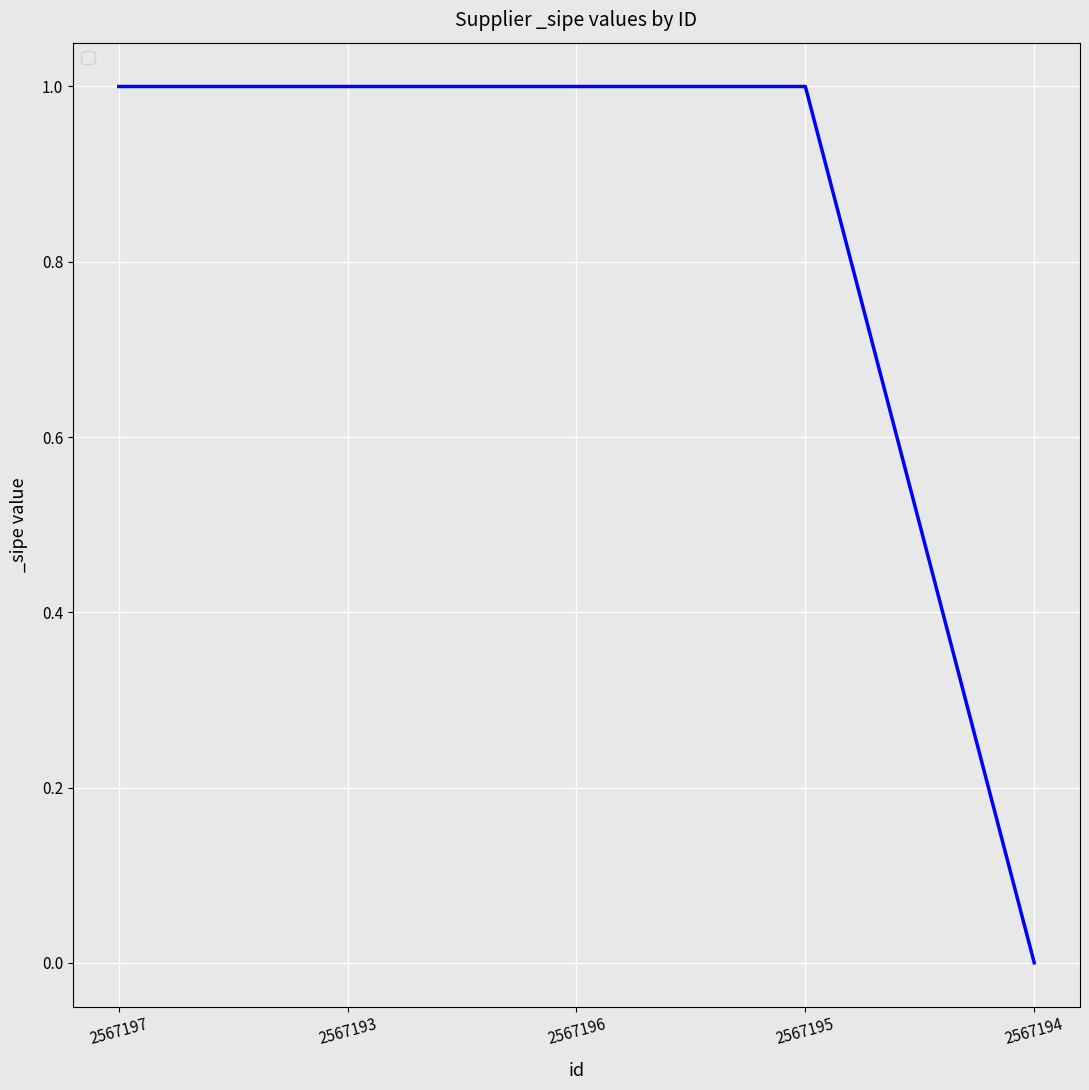

What is the difference between the values at 2567194 and 2567195?

1